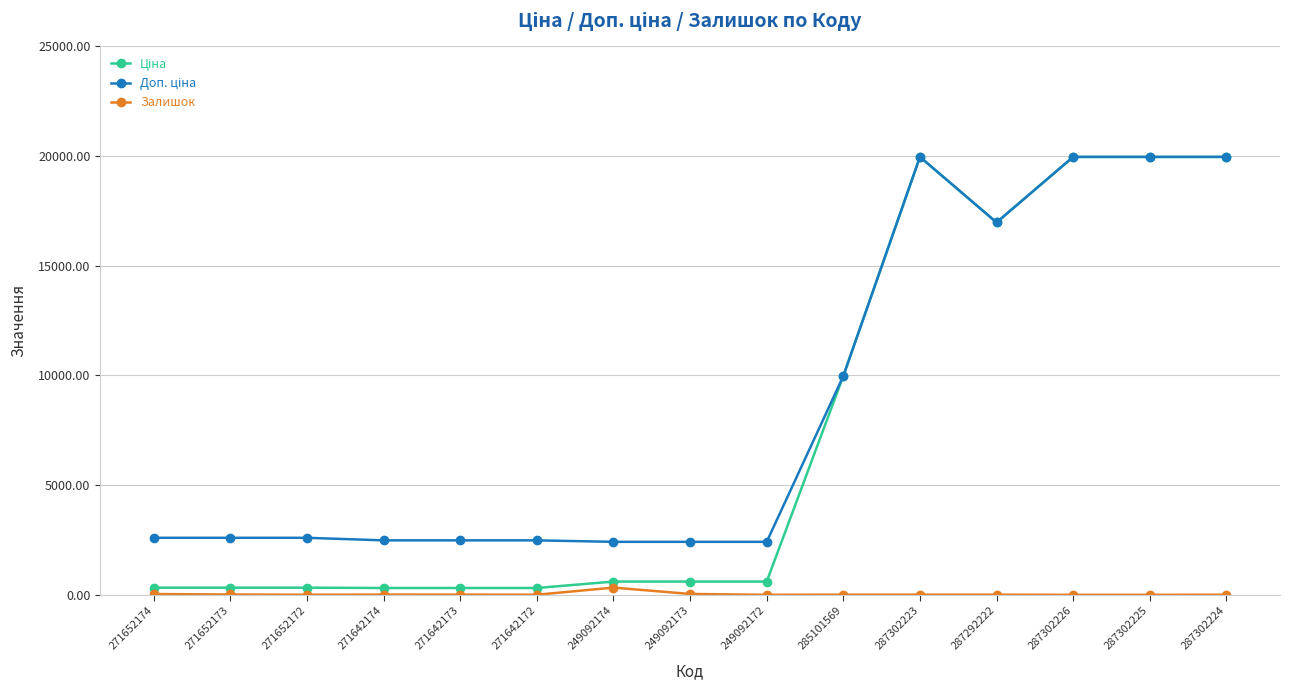

The Залишок series shows 10.0 at 271642173. True or false?

True